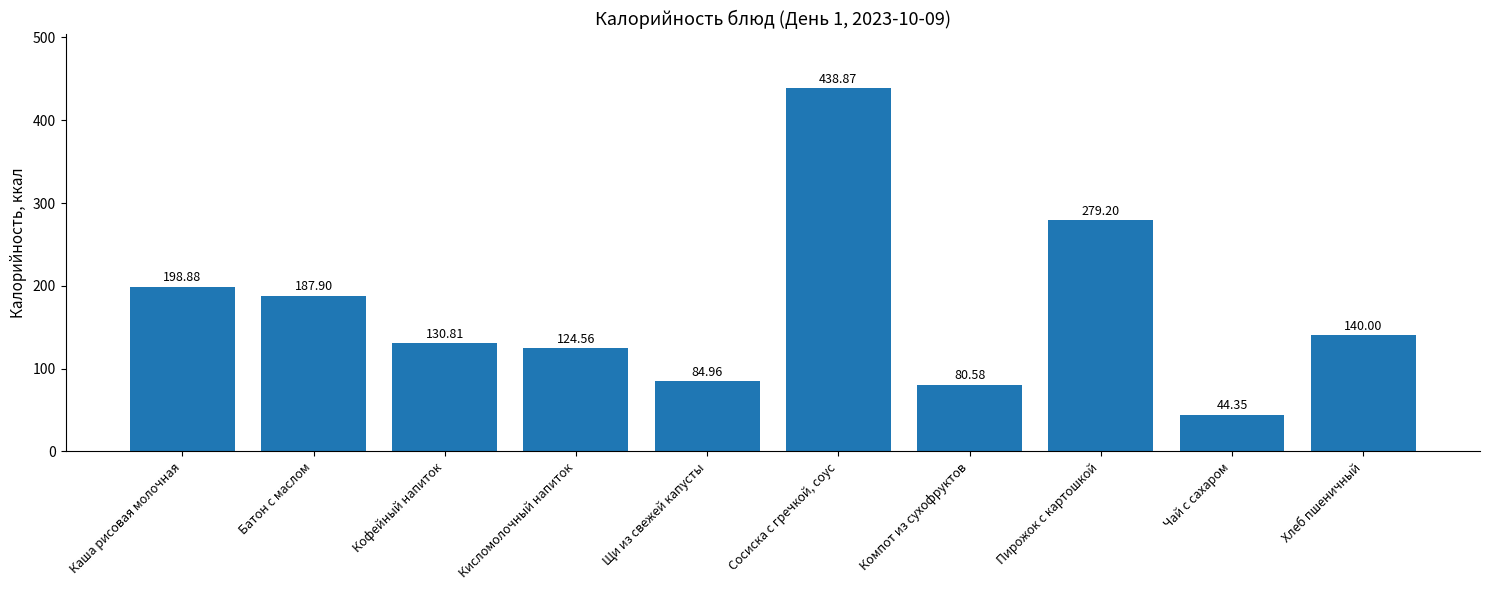

What is the change in value from Кофейный напиток to Чай с сахаром?

-86.5